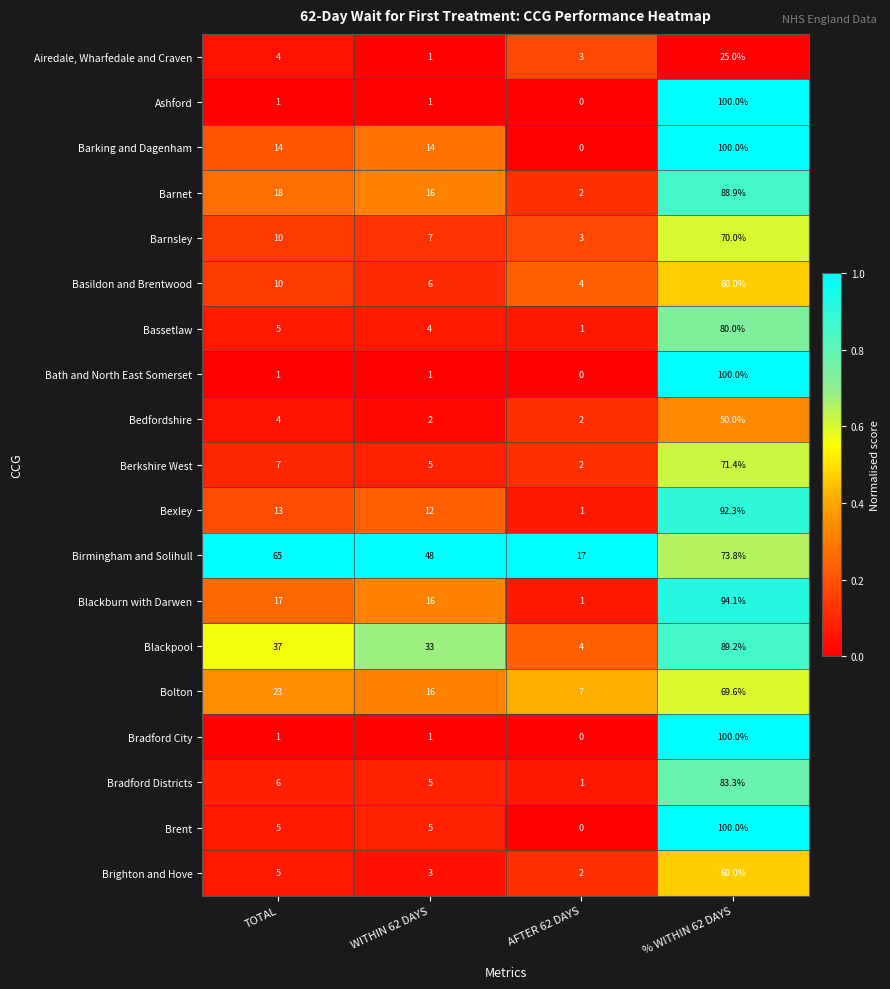

The value of Birmingham and Solihull at % WITHIN 62 DAYS is 73.8. True or false?

True